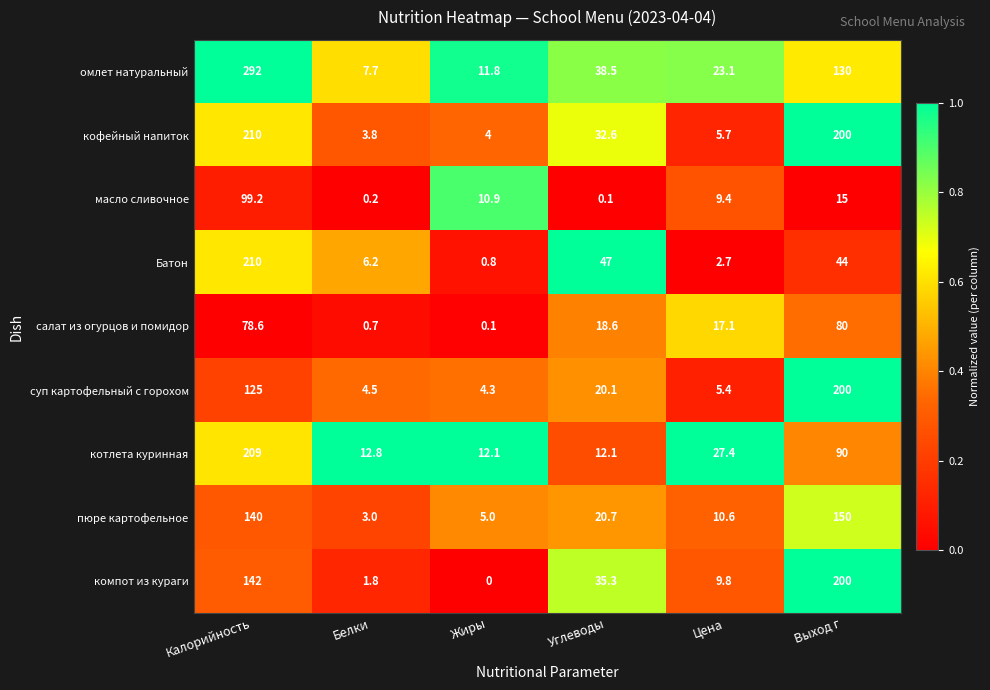

What is the difference between the second highest and second lowest values in the кофейный напиток series?

196.0